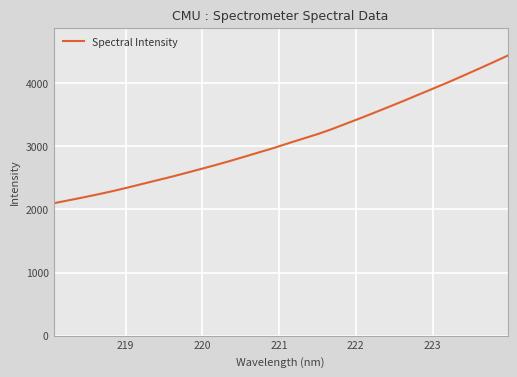

What is the greatest value displayed?

4438.7